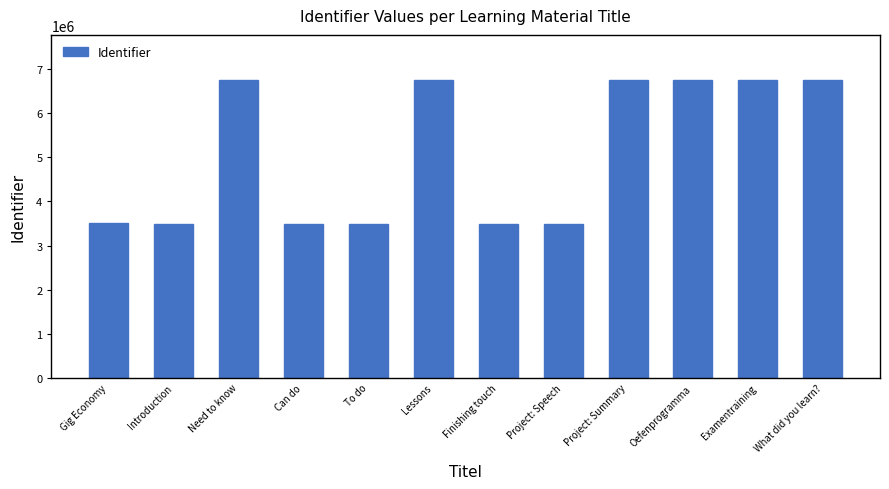

What position from the left is Need to know?

3